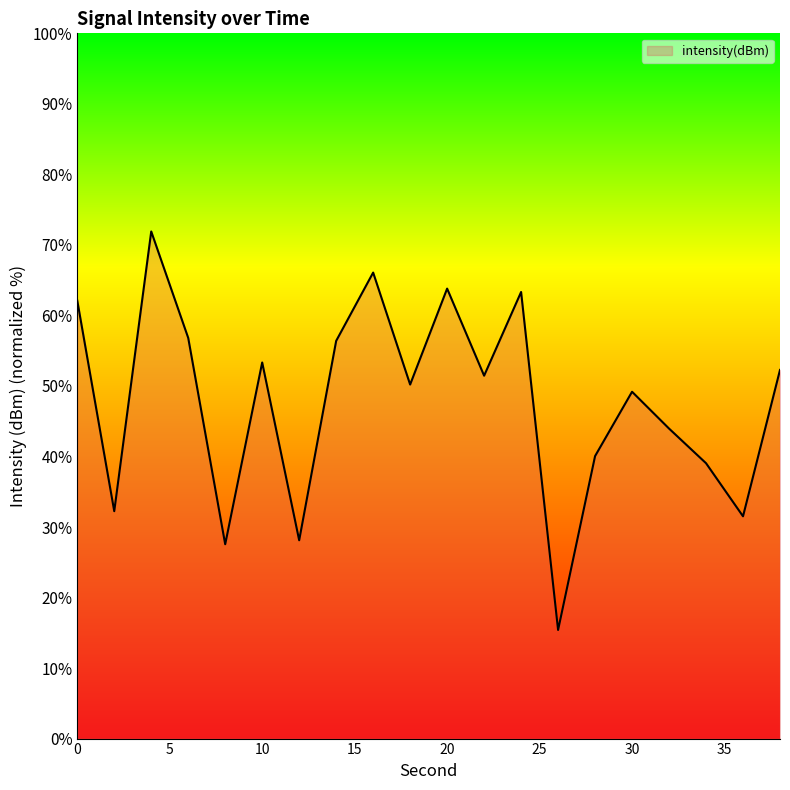

What is the minimum value shown in the chart?

15.4